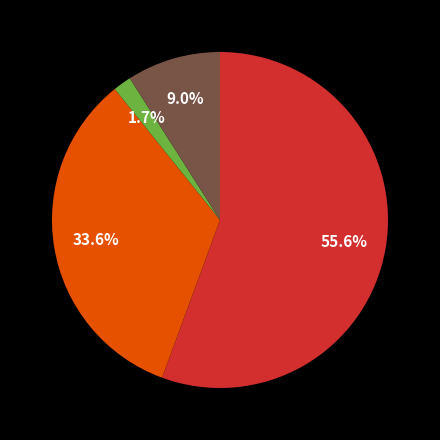

Count the number of slices in the pie.

4